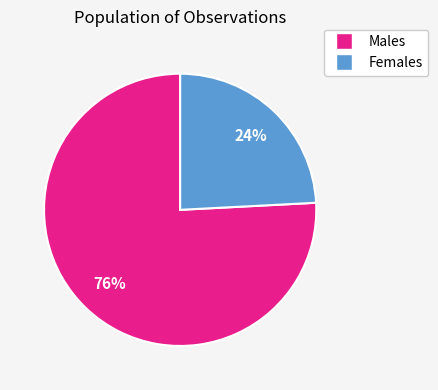

The Males slice represents 76% of the pie. True or false?

True